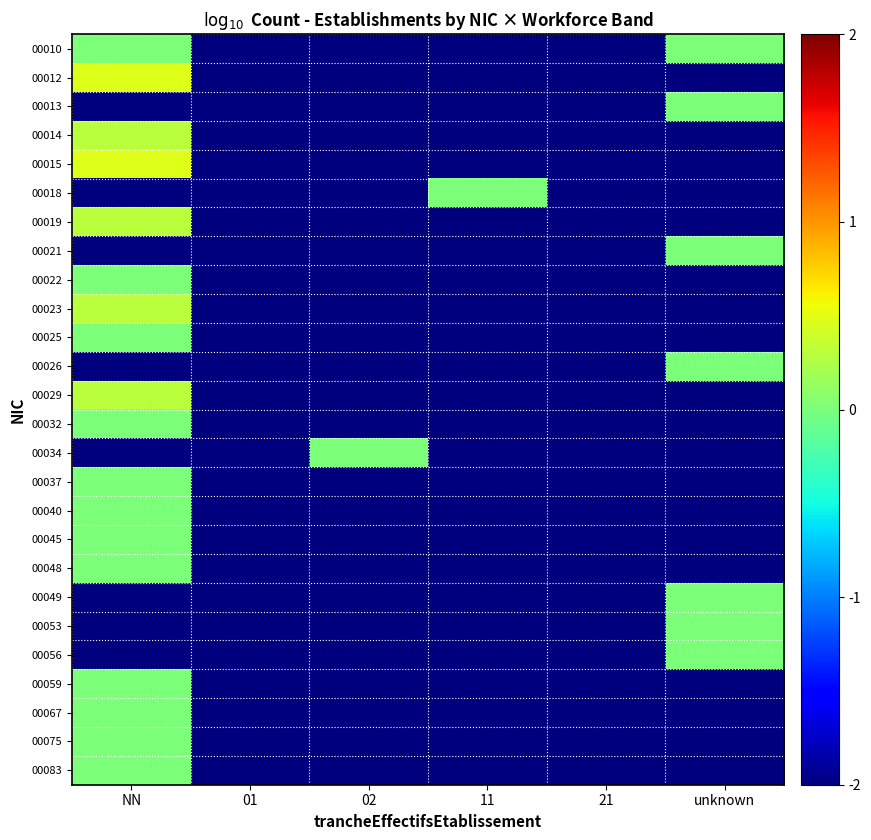

Which label corresponds to the largest value in the chart?

NN